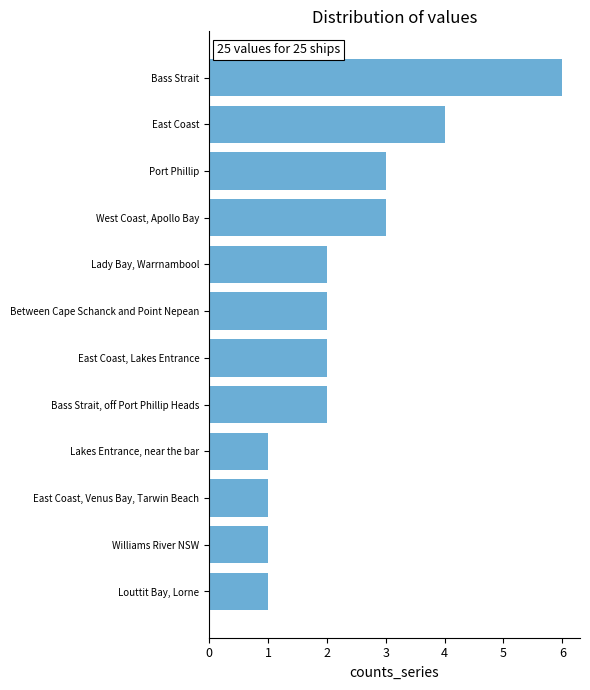

What is the difference between the second highest and minimum values?

3